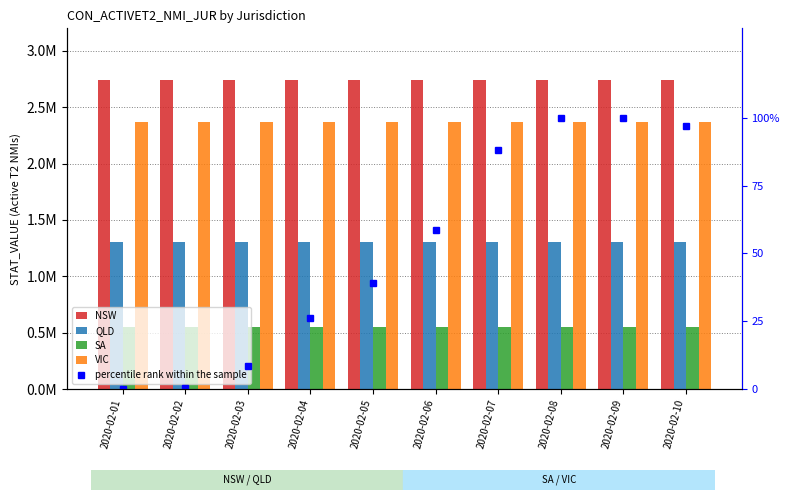

At how many categories does at least one series exceed 2115865?

10